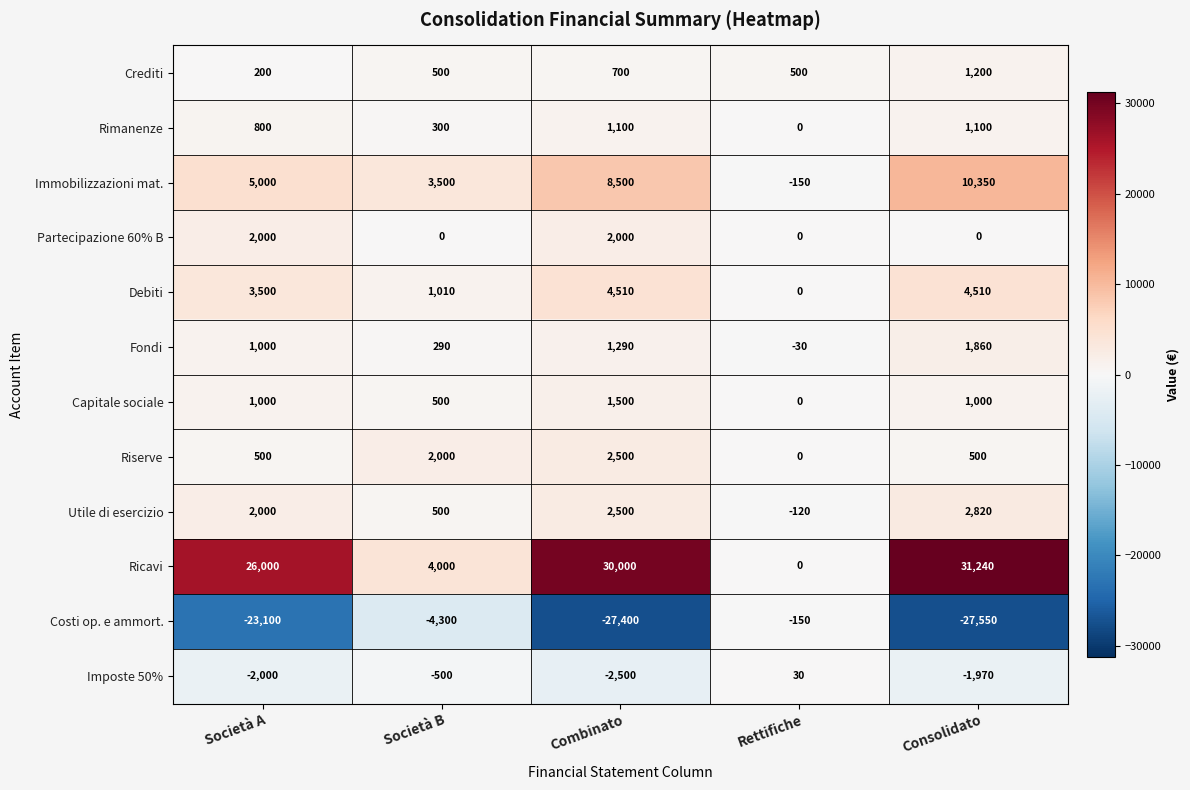

What is the total value across all series at Combinato?

24700